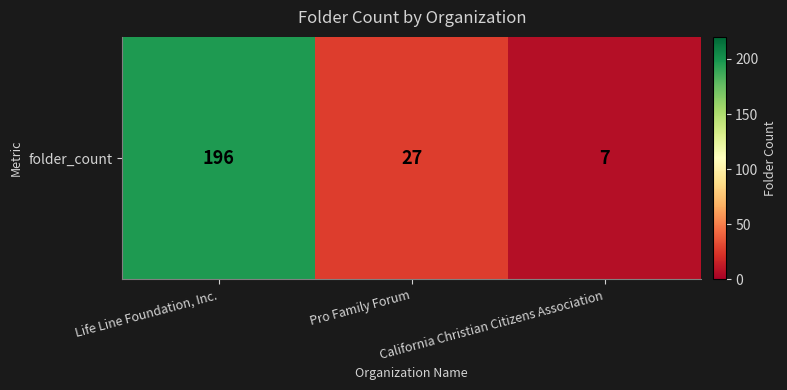

Reading left to right, what are all the values shown in this chart?

Life Line Foundation, Inc.=196	Pro Family Forum=27	California Christian Citizens Association=7